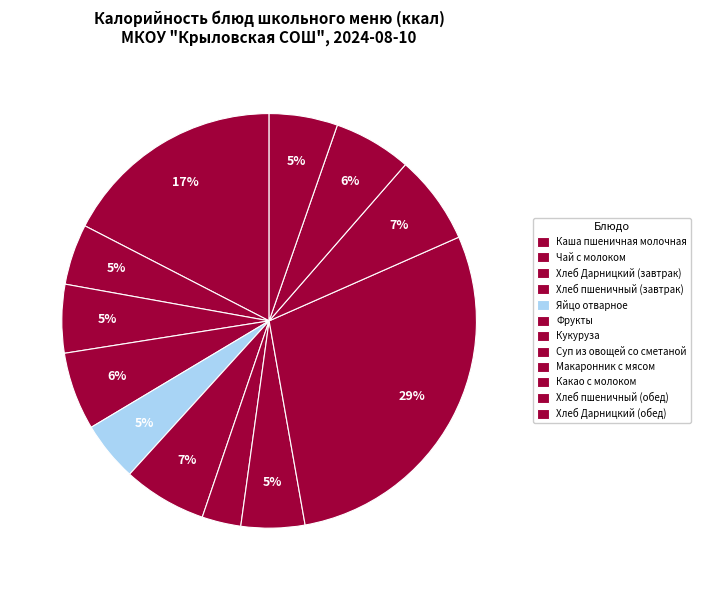

What is the largest slice in the pie chart?

Макаронник с мясом